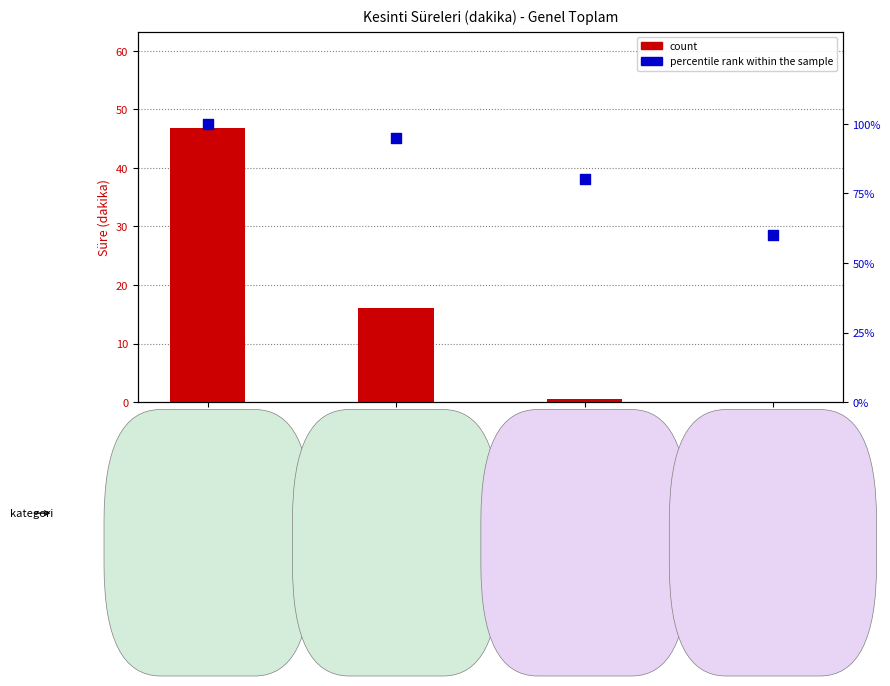

Which series reaches the minimum Y coordinate?

count